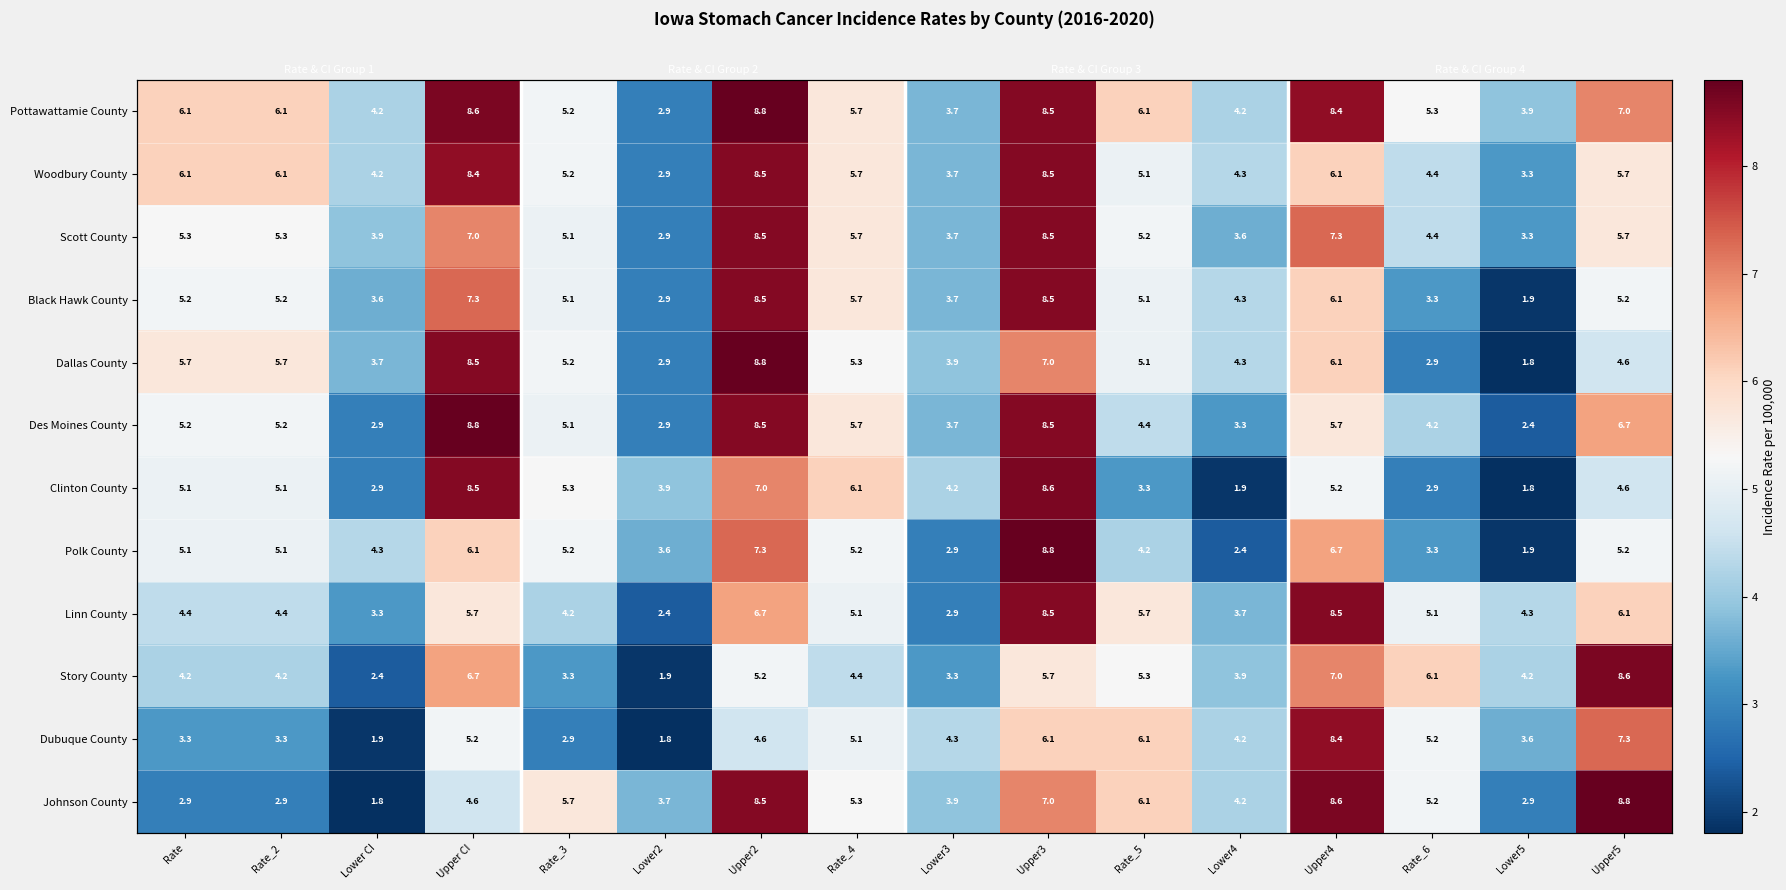

What is the greatest value displayed?

8.8